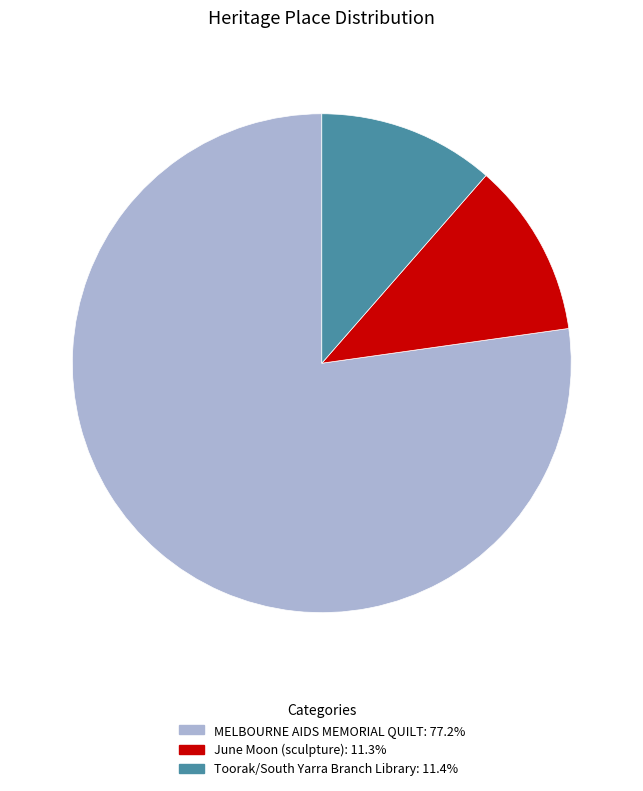

Is there a majority slice in this chart?

Yes